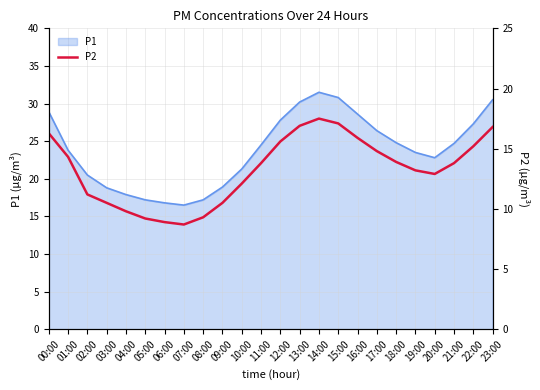

How many points are lower than both their immediate neighbors (excluding endpoints)?

2